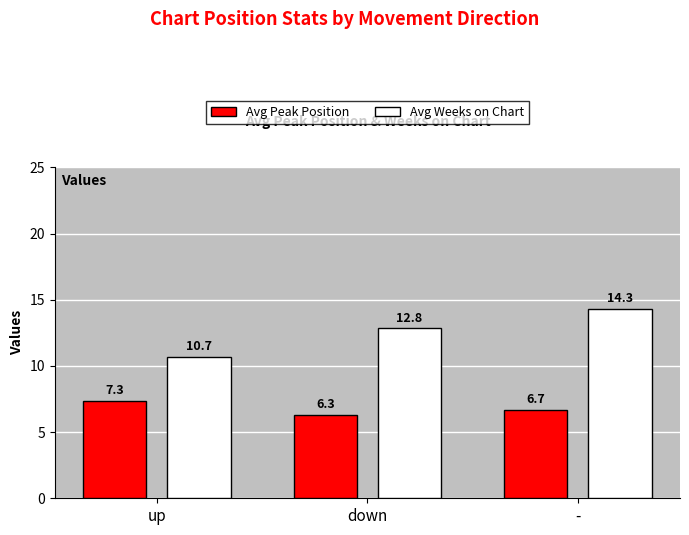

What is the difference between the Avg Weeks on Chart values at - and down?

1.5